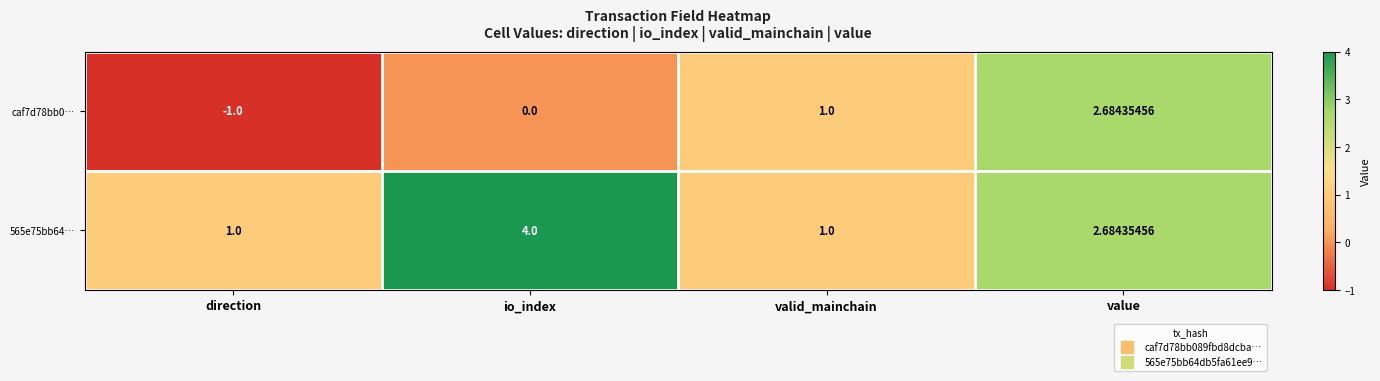

Between direction and valid_mainchain, which series saw the biggest shift?

caf7d78bb0…